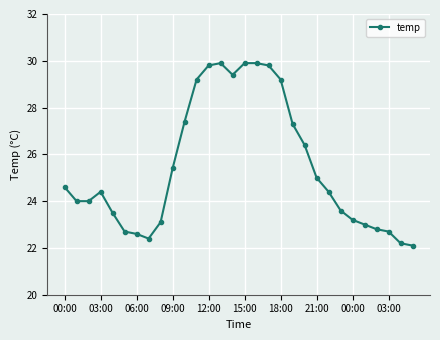

What is the value of the 27th point from the left?

22.8